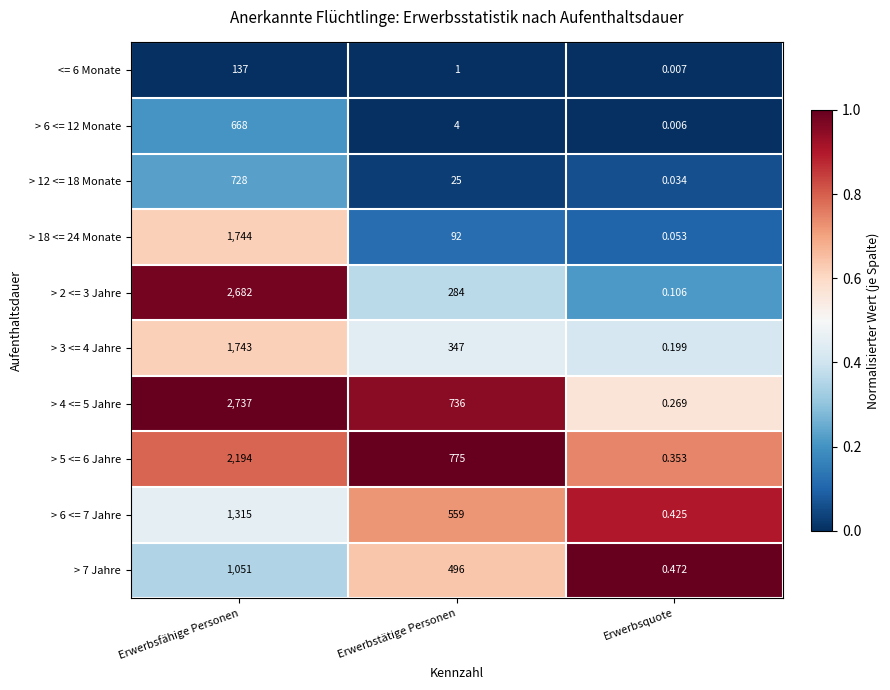

At which category is the sum across all series the highest?

Erwerbsfähige Personen